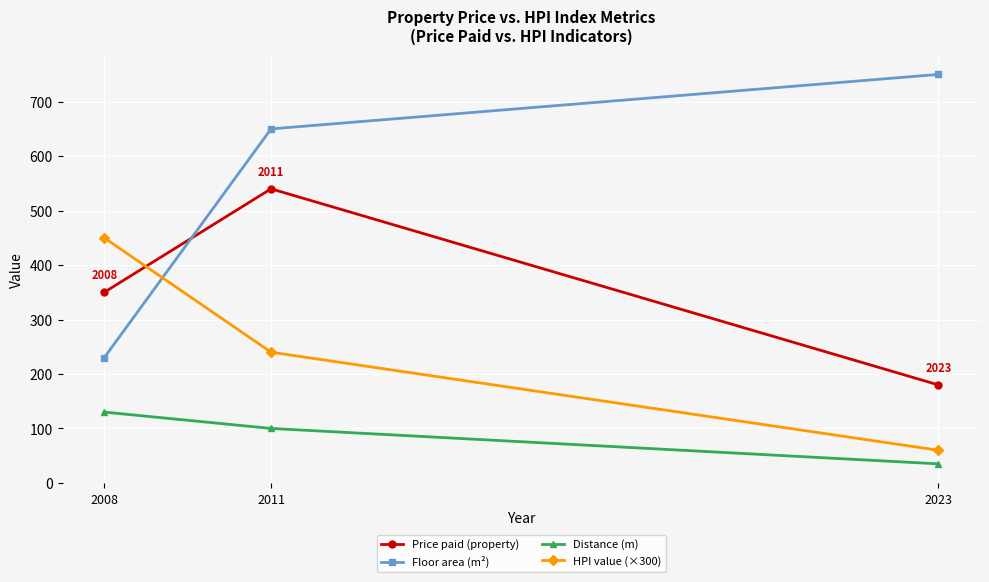

At how many categories does at least one series exceed 244?

3